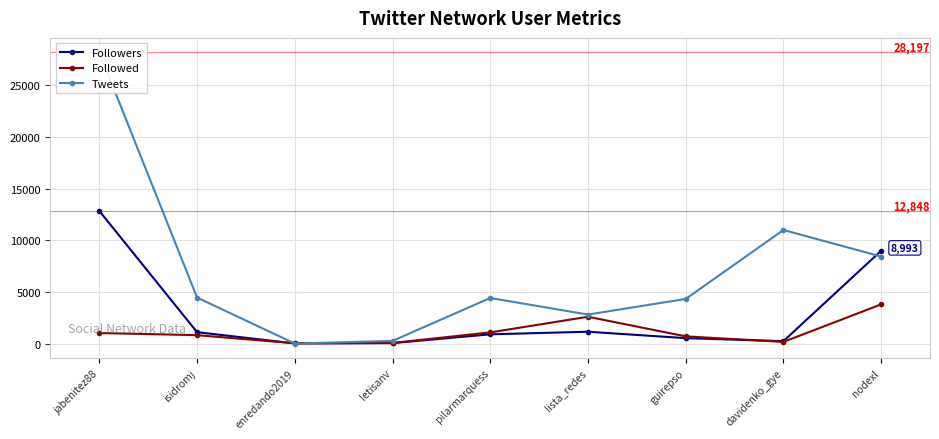

What is the difference between the maximum and minimum values in the Followers series?

12829